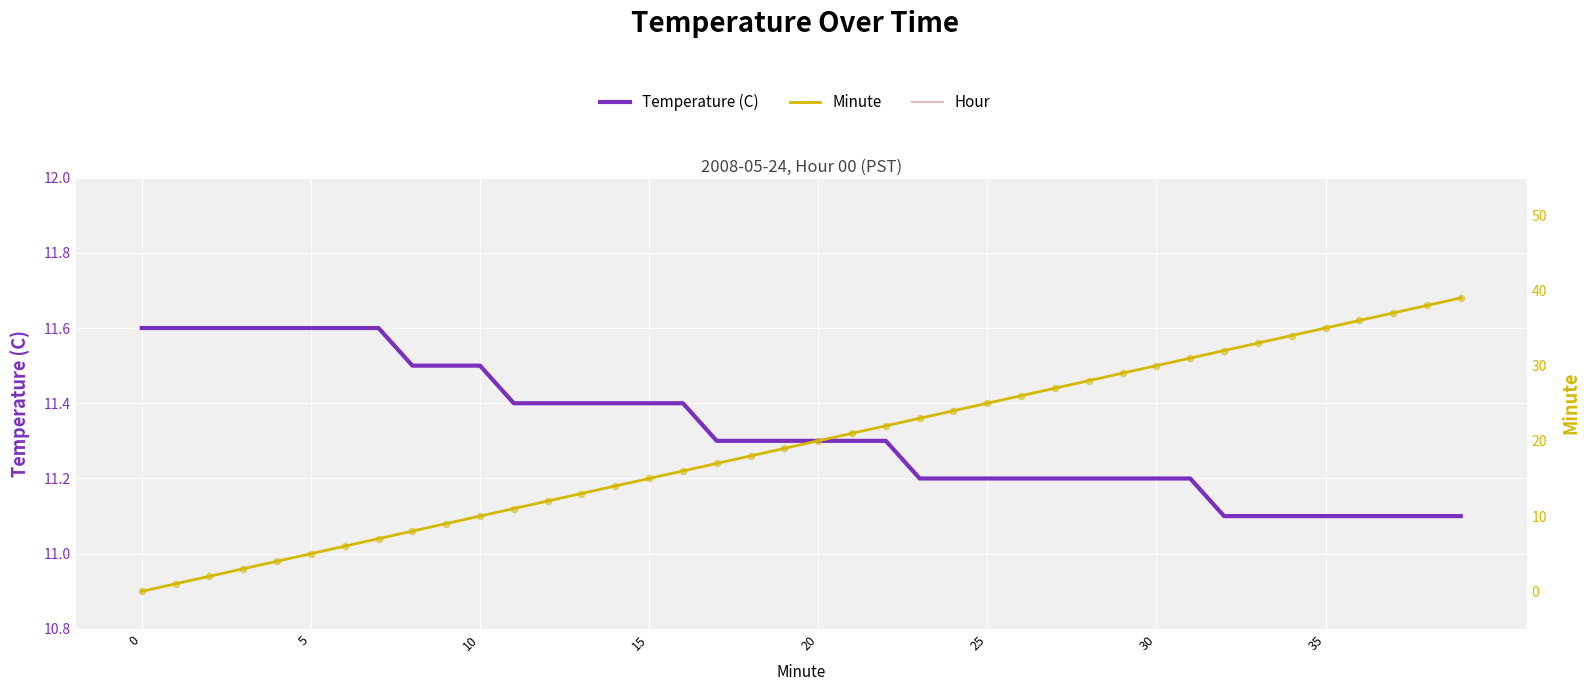

Which series has the largest total across all categories?

Minute